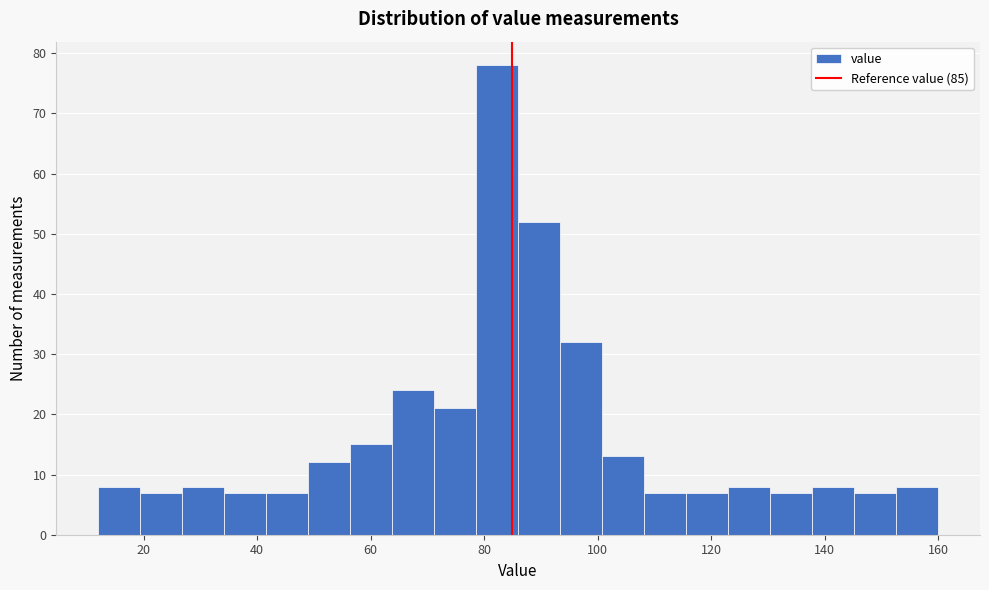

Around what value on the x-axis is the tallest bar? Give the approximate position of its centre, as read against the axis.

82